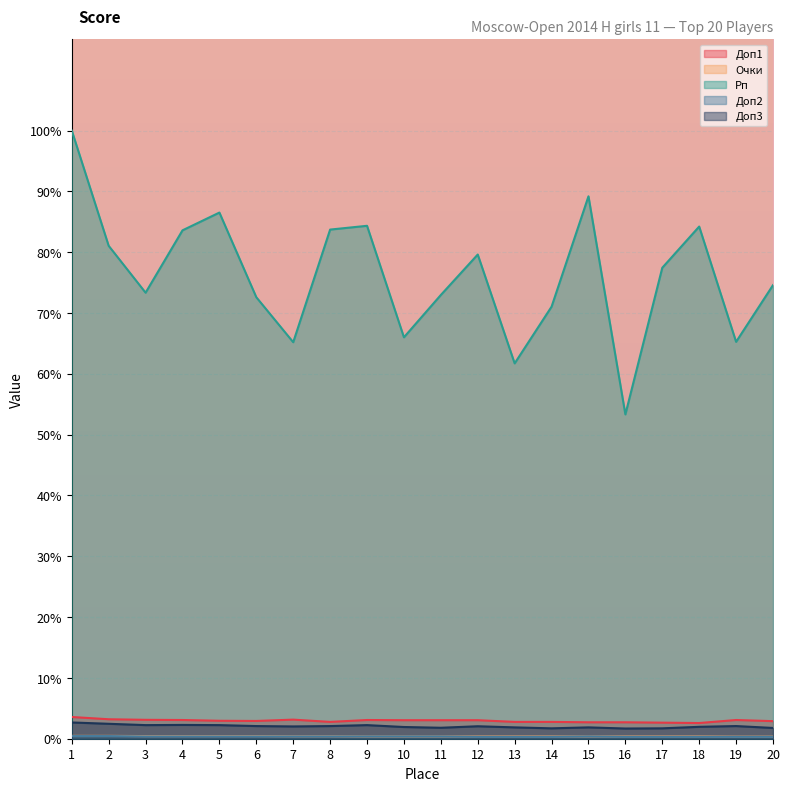

Which series has the largest total across all categories?

Рп